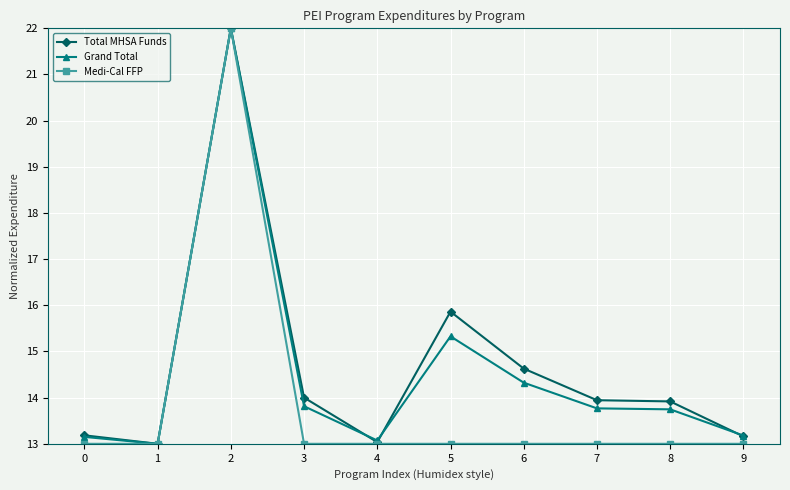

What is the difference between the highest and lowest values at 6?

1.6